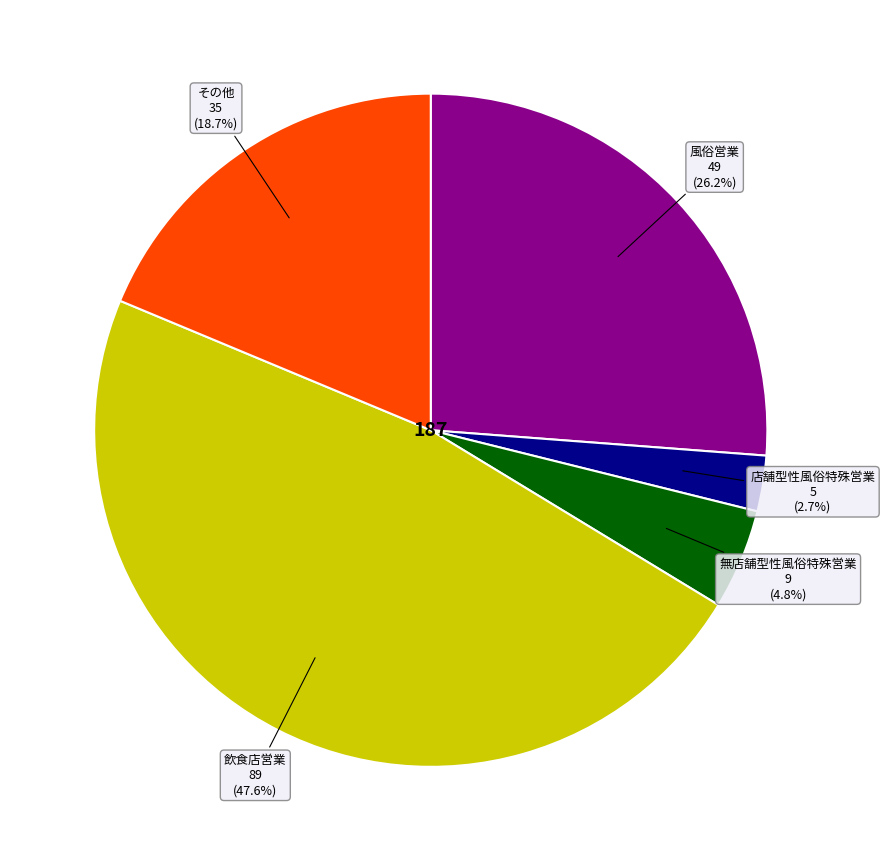

Is there a majority slice in this chart?

No